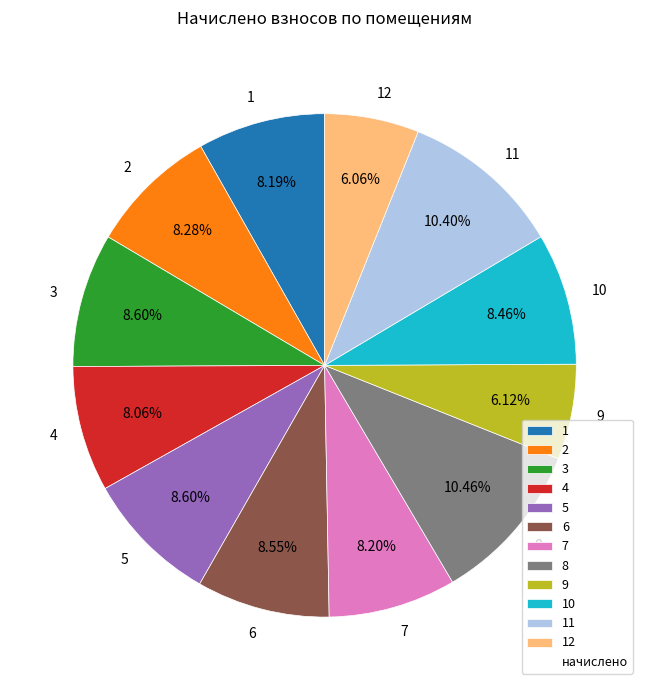

Between 1 and 8, which is larger?

8